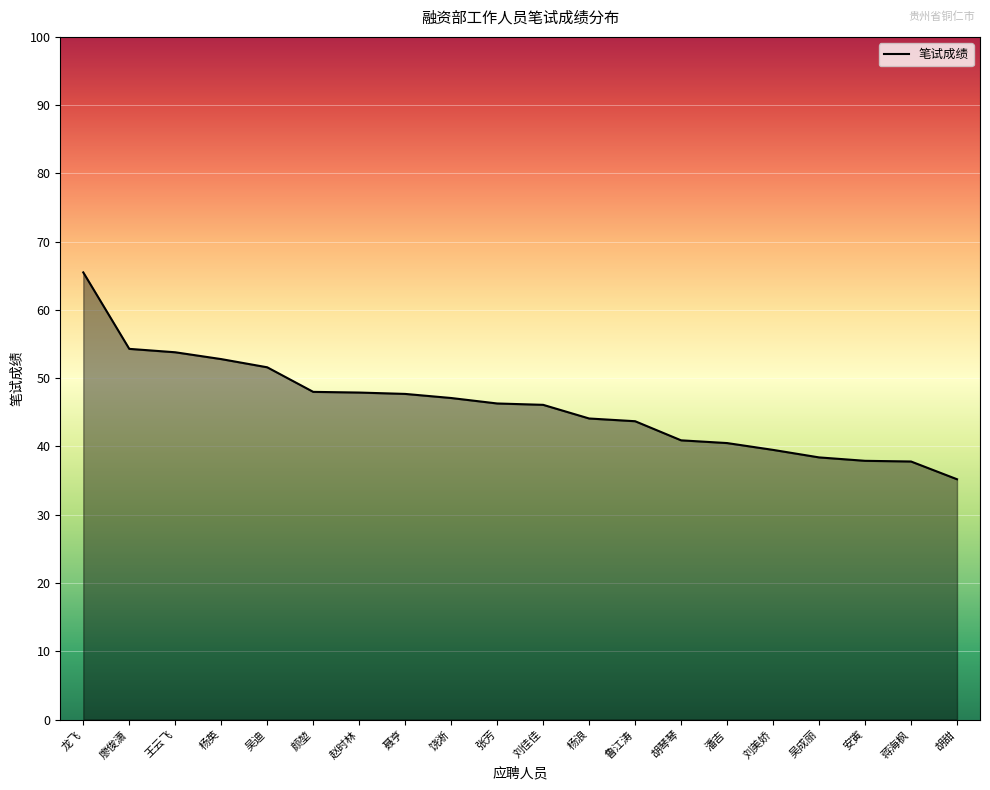

What position from the left is 聂亨?

8